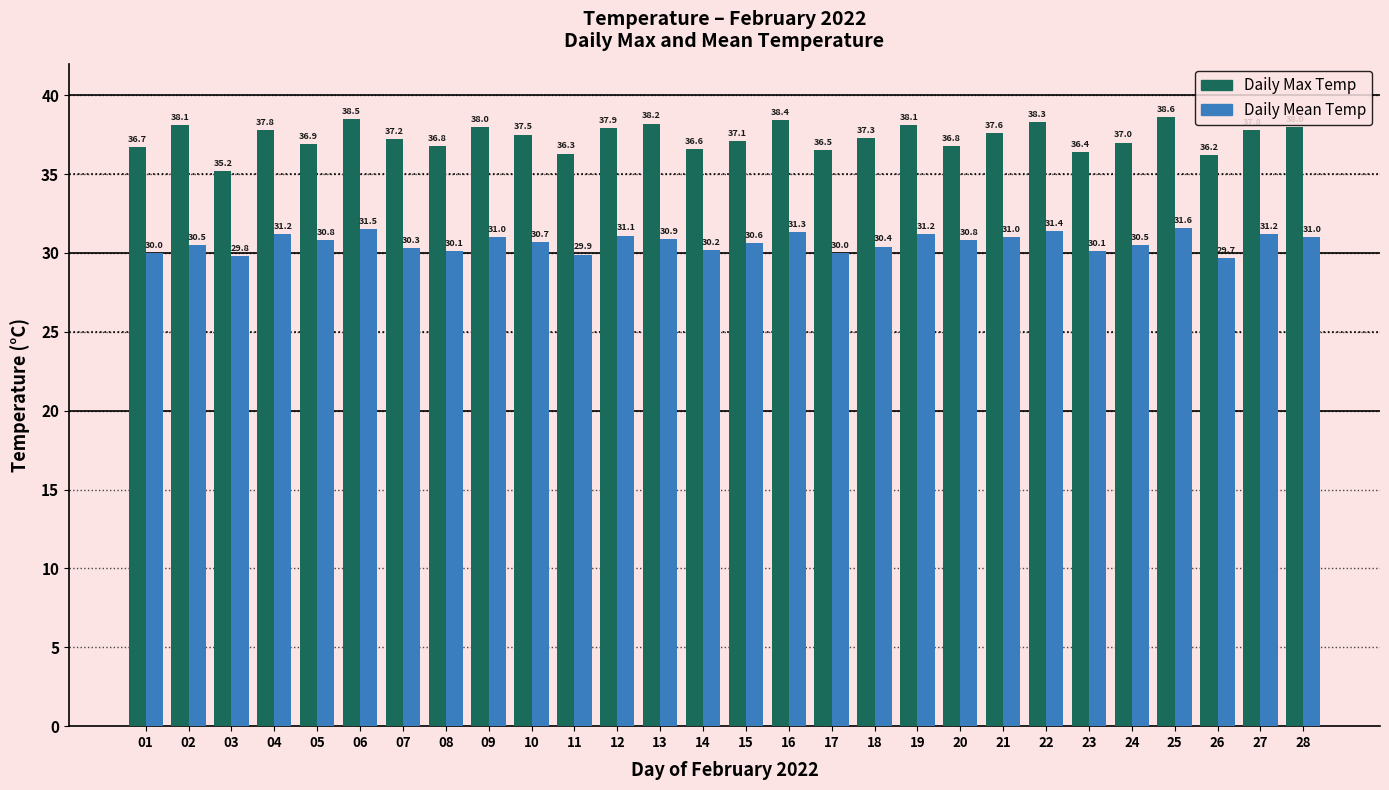

Which series has the largest range (max minus min)?

Daily Max Temp